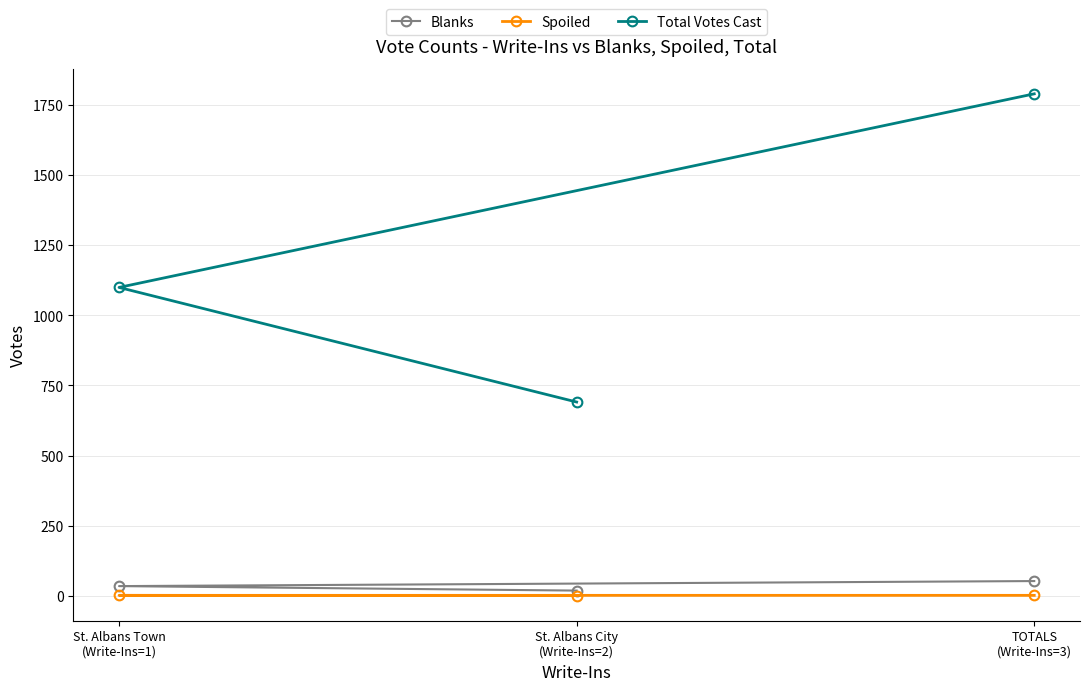

Which series has the widest spread of values?

Total Votes Cast